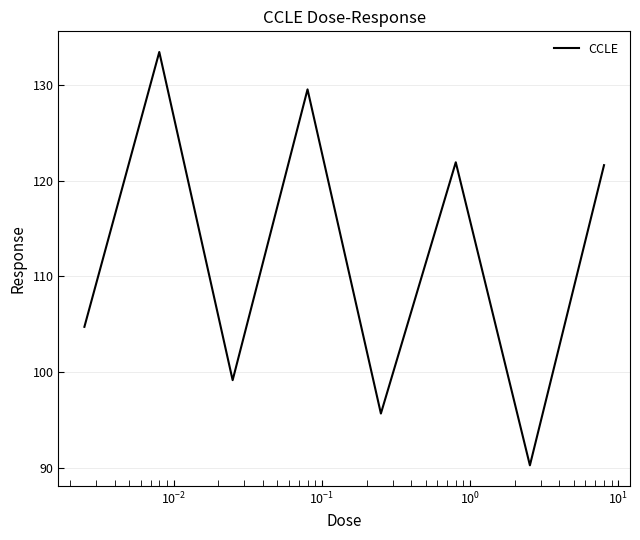

What is the minimum value shown in the chart?

90.3